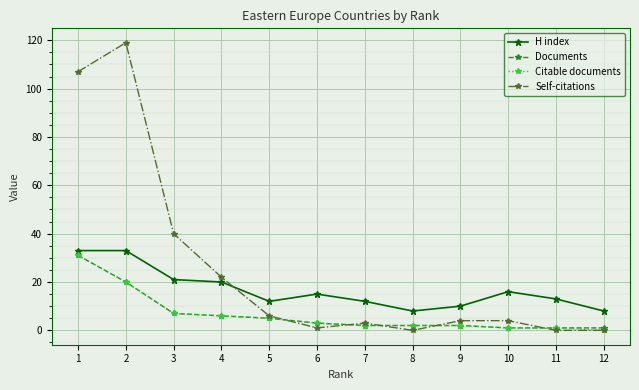

The H index series shows 21 at 3. True or false?

True